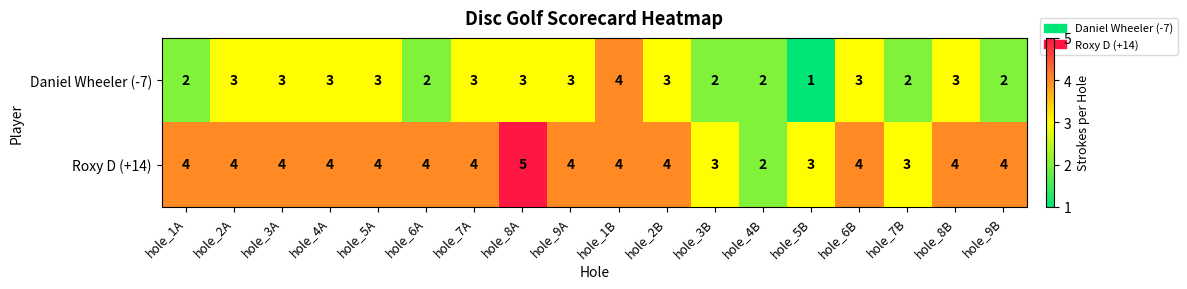

The Daniel Wheeler (-7) series shows 4 at hole_6B. True or false?

False